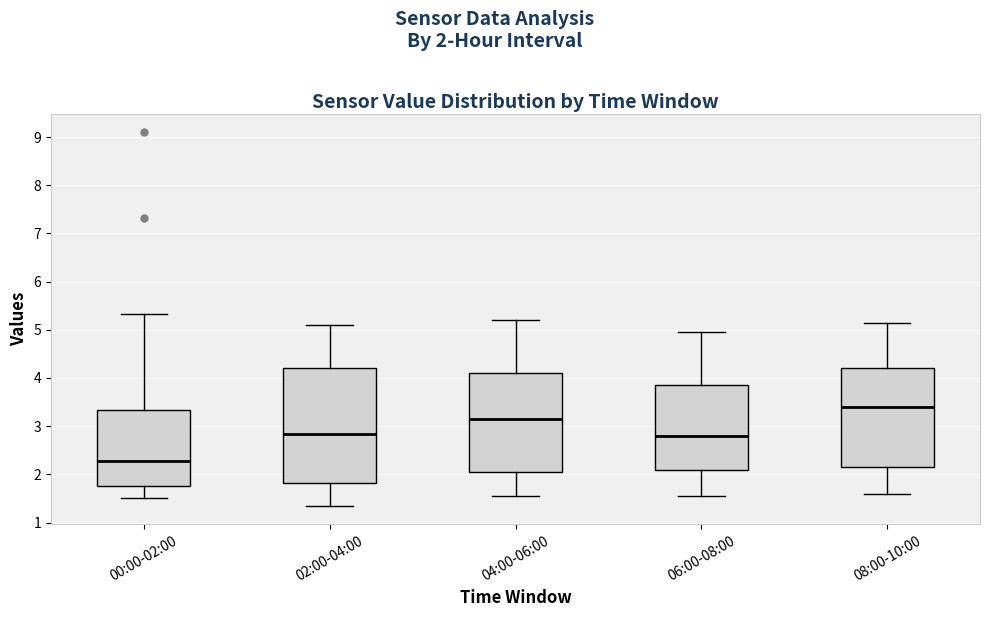

Reading left to right, read every box against the y-axis: the position of its median line, the range the box covers, and the ends of its whiskers. The values are not printed on the chart, so give them approximately, as read against the axis.

00:00-02:00: median 2.3, box 1.8 to 3.3, whiskers 1.5 to 5.3
02:00-04:00: median 2.8, box 1.8 to 4.2, whiskers 1.4 to 5.1
04:00-06:00: median 3.2, box 2.1 to 4.1, whiskers 1.6 to 5.2
06:00-08:00: median 2.8, box 2.1 to 3.9, whiskers 1.6 to 5.0
08:00-10:00: median 3.4, box 2.2 to 4.2, whiskers 1.6 to 5.2